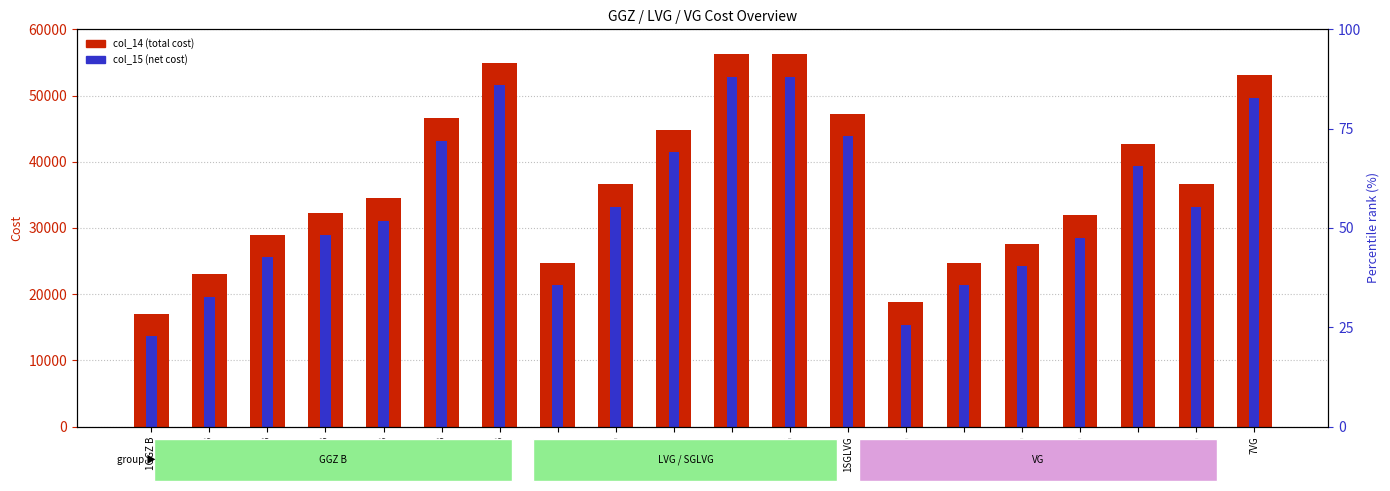

Is it true that col_14 (total cost) equals 13529 at 4GGZ B?

False